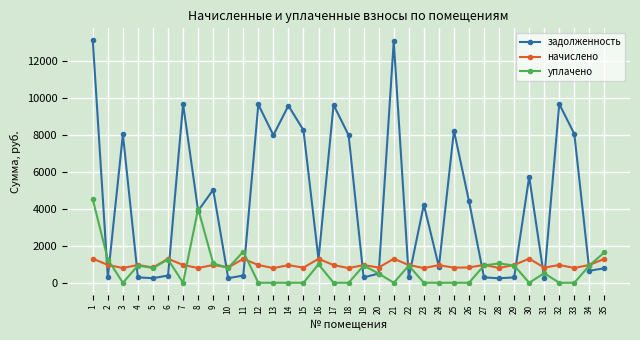

What is the greatest value displayed?

13087.5